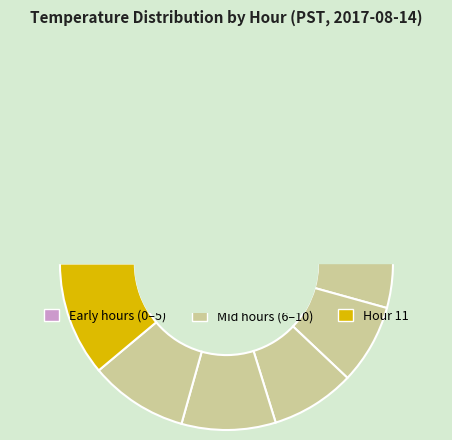

To the nearest percent, what is the average slice percentage?

8%